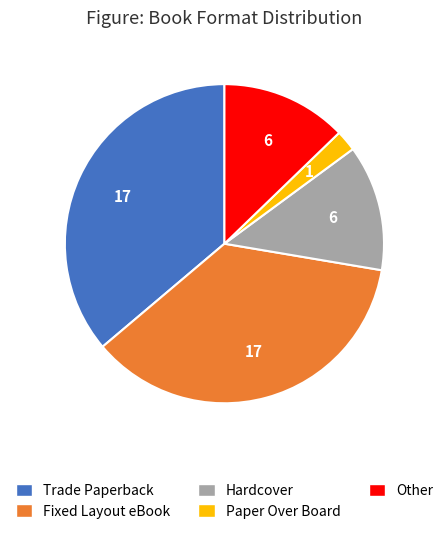

The Hardcover slice represents 13% of the pie. True or false?

True